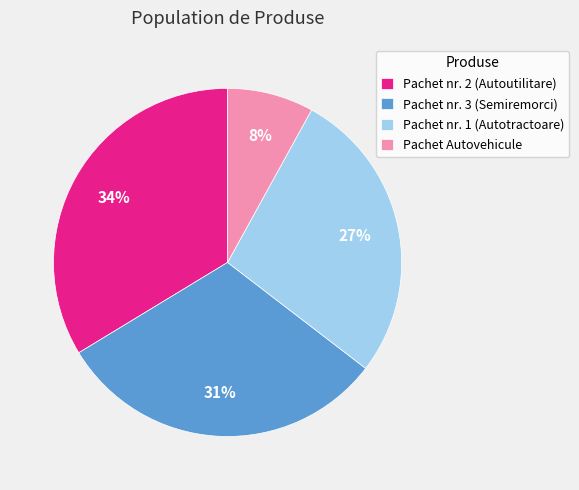

To the nearest percent, what is the difference between the Pachet nr. 1 (Autotractoare) and Pachet Autovehicule slice percentages?

19%